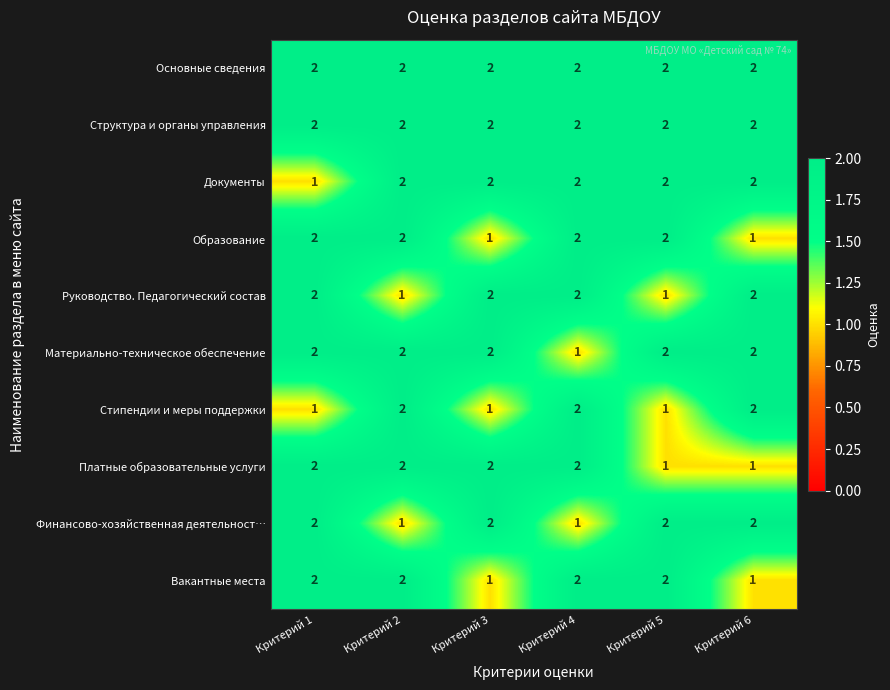

What is the total value across all series at Критерий 1?

18